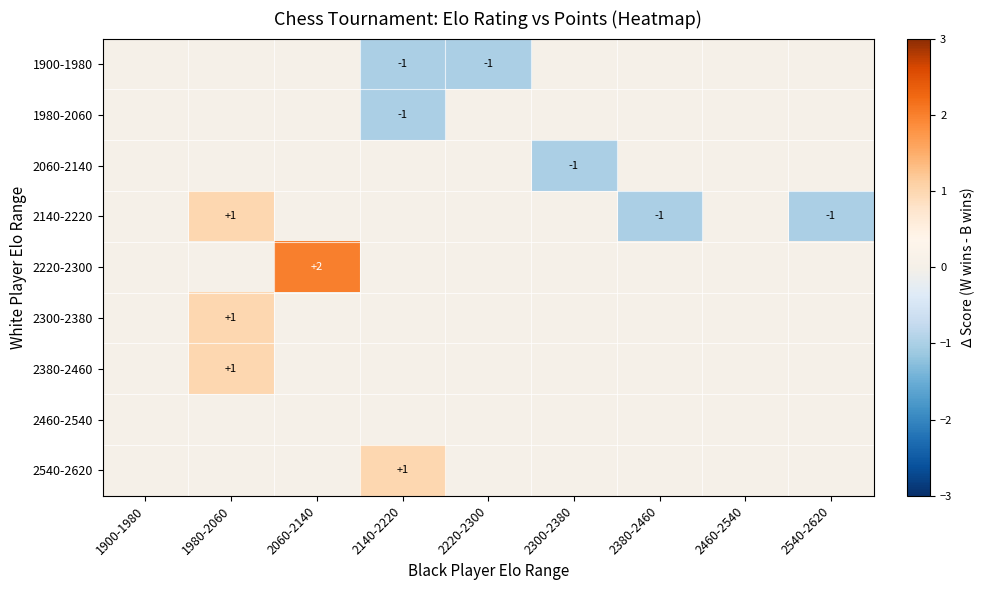

The 2220-2300 series shows 2 at 2060-2140. True or false?

True